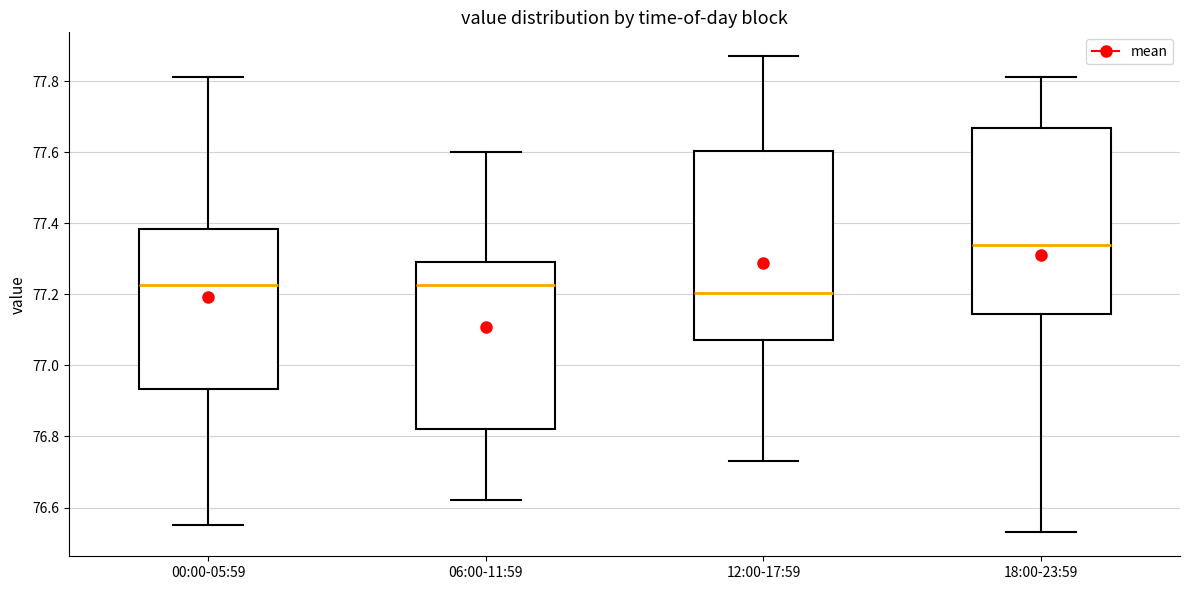

Reading left to right, read every box against the y-axis: the position of its median line, the range the box covers, and the ends of its whiskers. The values are not printed on the chart, so give them approximately, as read against the axis.

00:00-05:59: median 77.22, box 76.94 to 77.38, whiskers 76.56 to 77.82
06:00-11:59: median 77.22, box 76.82 to 77.30, whiskers 76.62 to 77.60
12:00-17:59: median 77.20, box 77.08 to 77.60, whiskers 76.74 to 77.88
18:00-23:59: median 77.34, box 77.14 to 77.66, whiskers 76.54 to 77.82